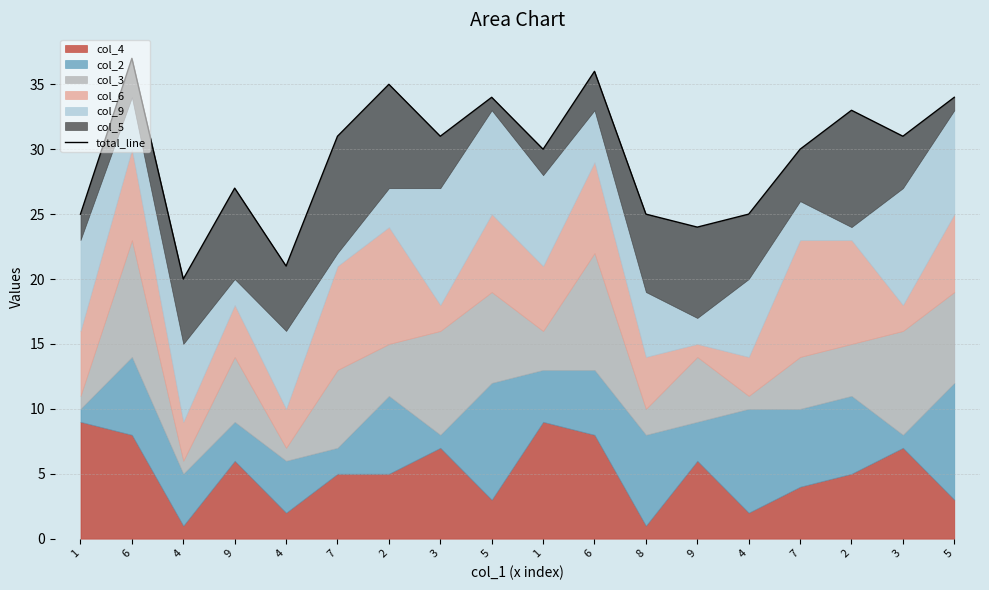

Reading left to right, list all the values displayed in this chart.

25	37	20	27	21	31	35	31	34	30	36	25	24	25	30	33	31	34